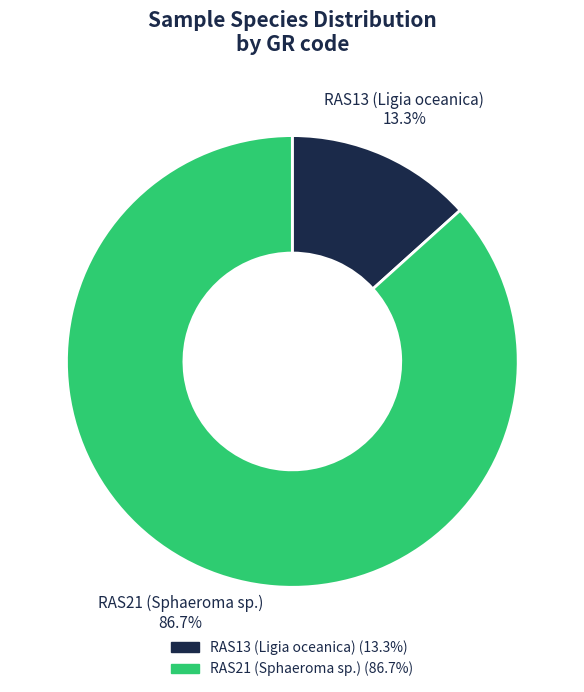

To the nearest percent, what is the average slice percentage?

50%